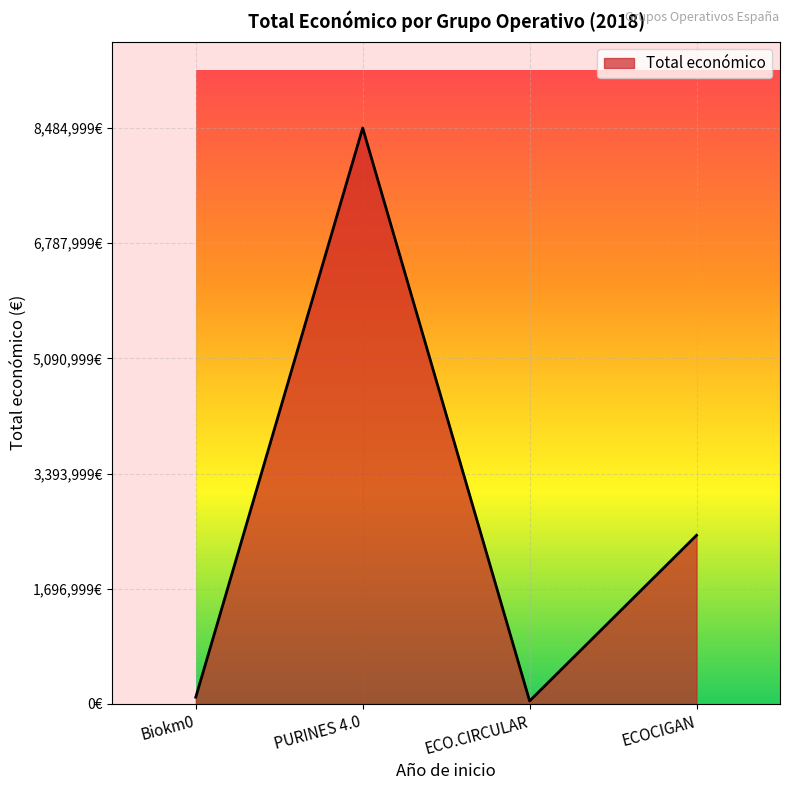

The value at ECOCIGAN is 2483714. True or false?

True